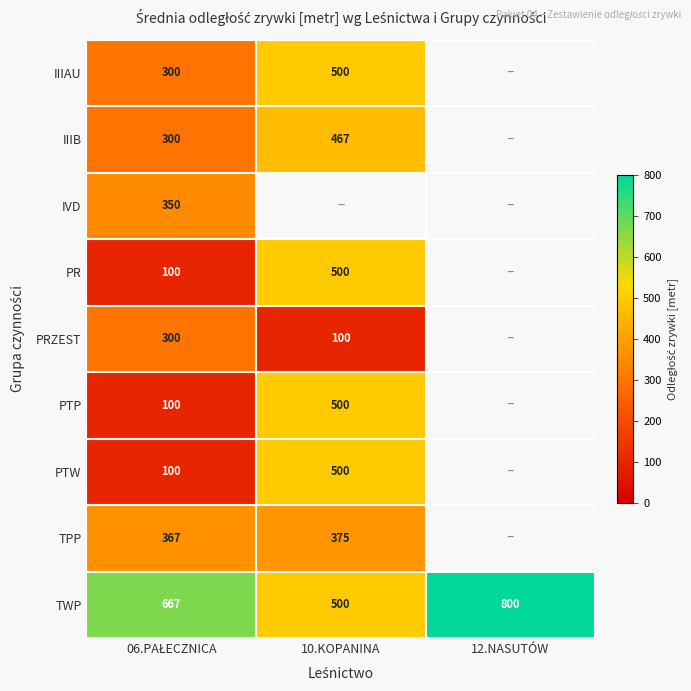

What is the difference between the maximum and minimum values in the TWP series?

300.0